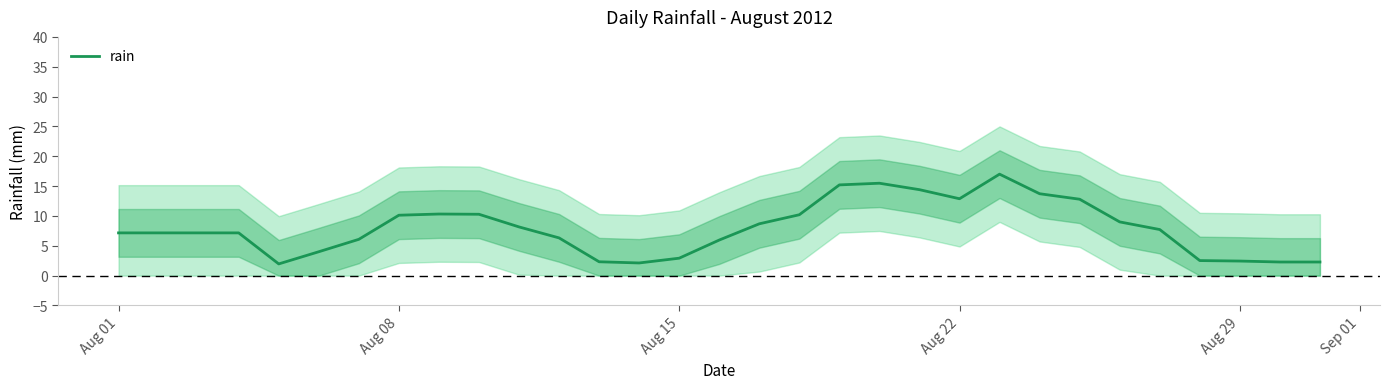

True or false: there are more than 2 points higher than both neighbors.

True